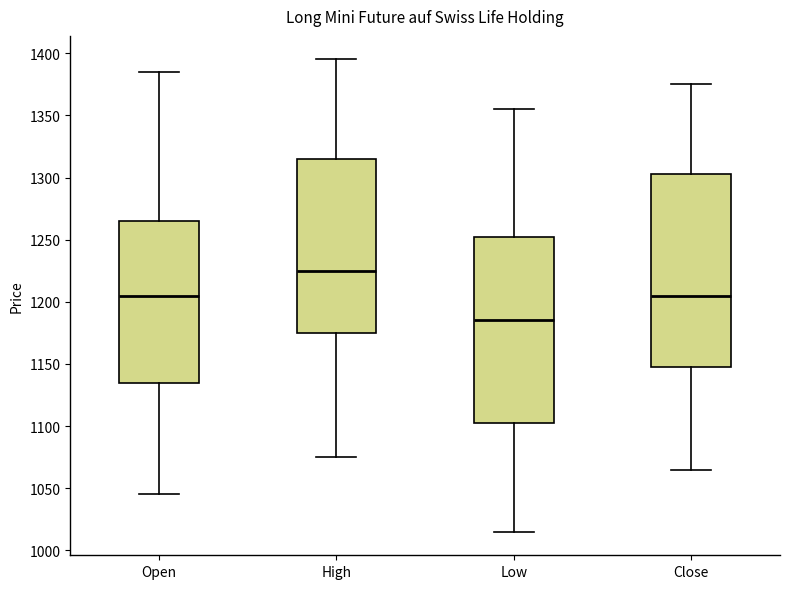

Reading left to right, transcribe this box plot: for each box, give where its median line is, the range the box spans, and where its two whiskers end, as read against the y-axis. The values are not printed on the chart, so give them approximately, as read against the axis.

Open: median 1205, box 1135 to 1265, whiskers 1045 to 1385
High: median 1225, box 1175 to 1315, whiskers 1075 to 1395
Low: median 1185, box 1105 to 1255, whiskers 1015 to 1355
Close: median 1205, box 1150 to 1305, whiskers 1065 to 1375